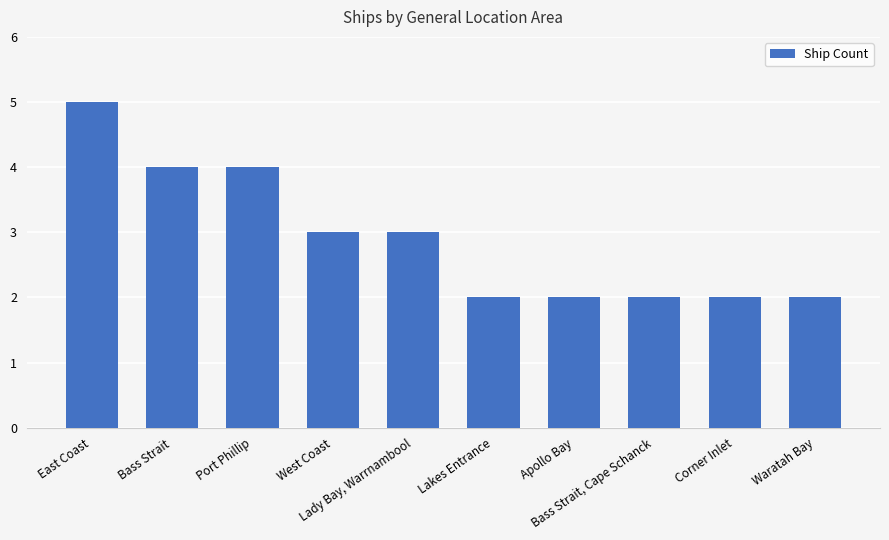

The value at Bass Strait is 4. True or false?

True